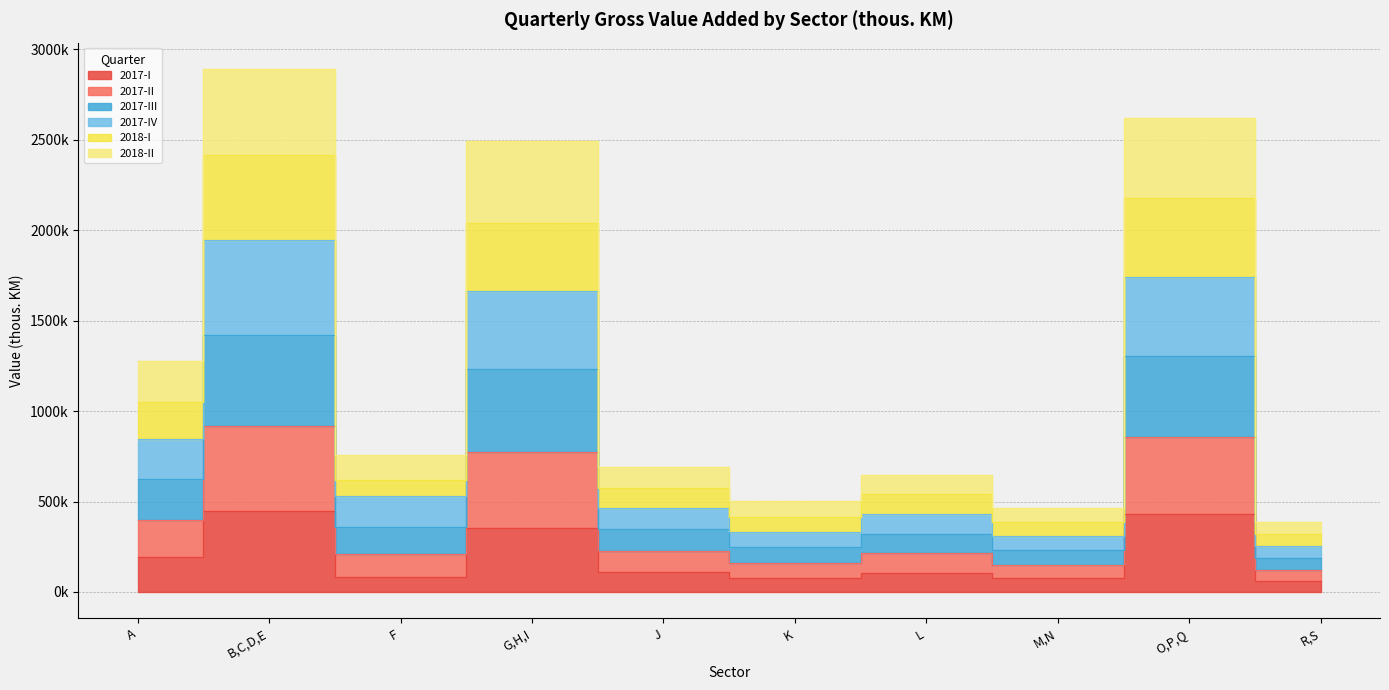

Which series has the largest total across all categories?

2017-III